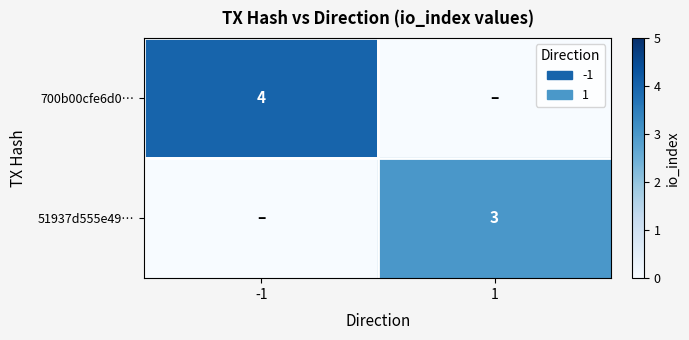

Is the value of 51937d555e49… at 1 greater than the value of 700b00cfe6d0… at -1?

No